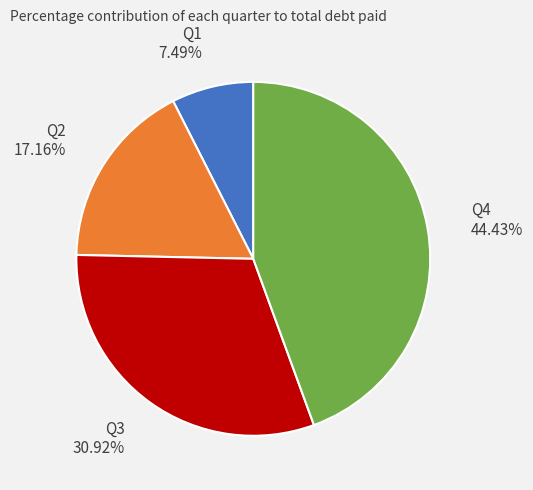

Approximately how many times larger is the value at Q1 compared to Q4?

0.2